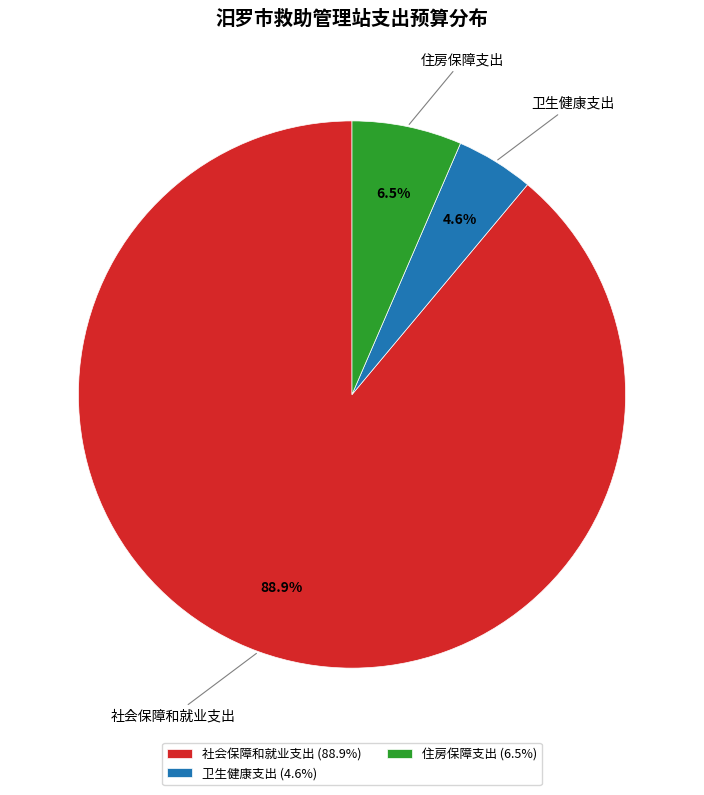

What percentage is NOT represented by 住房保障支出?

93.5%